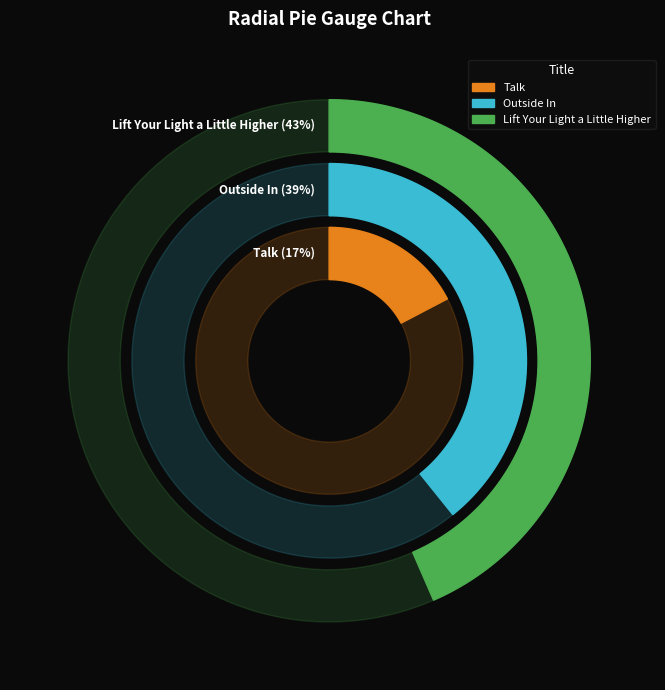

Which category has the biggest portion of the pie?

Lift Your Light a Little Higher